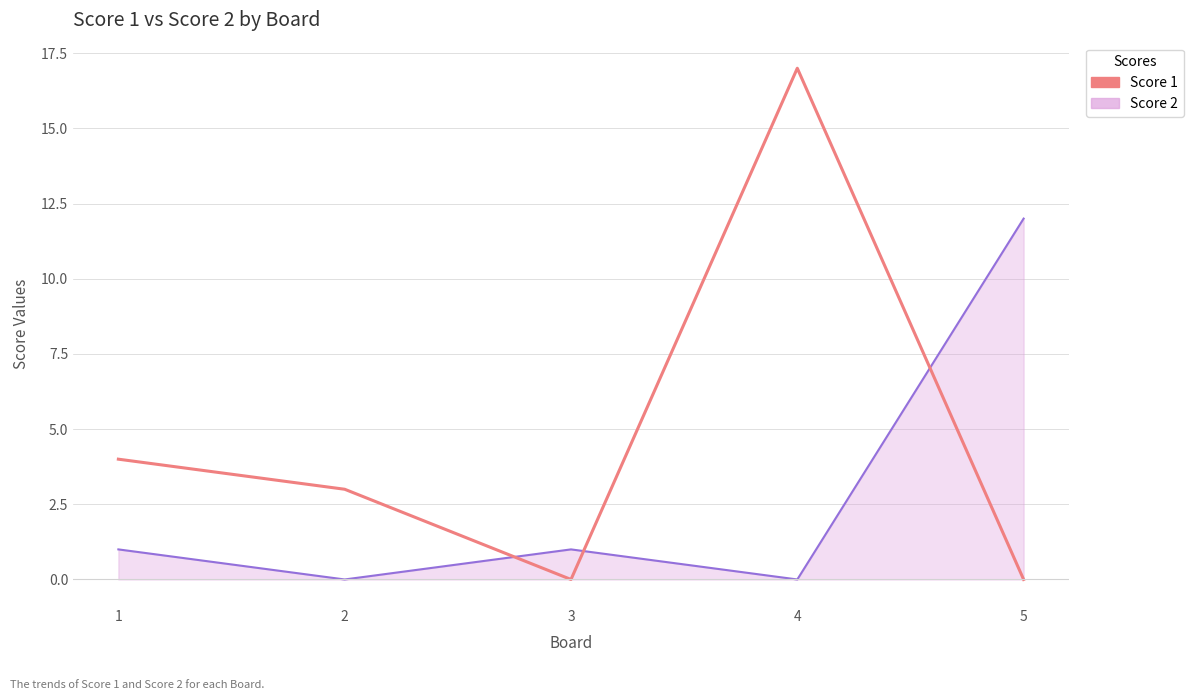

Rank the series by their average value, from lowest to highest.

Score 2, Score 1